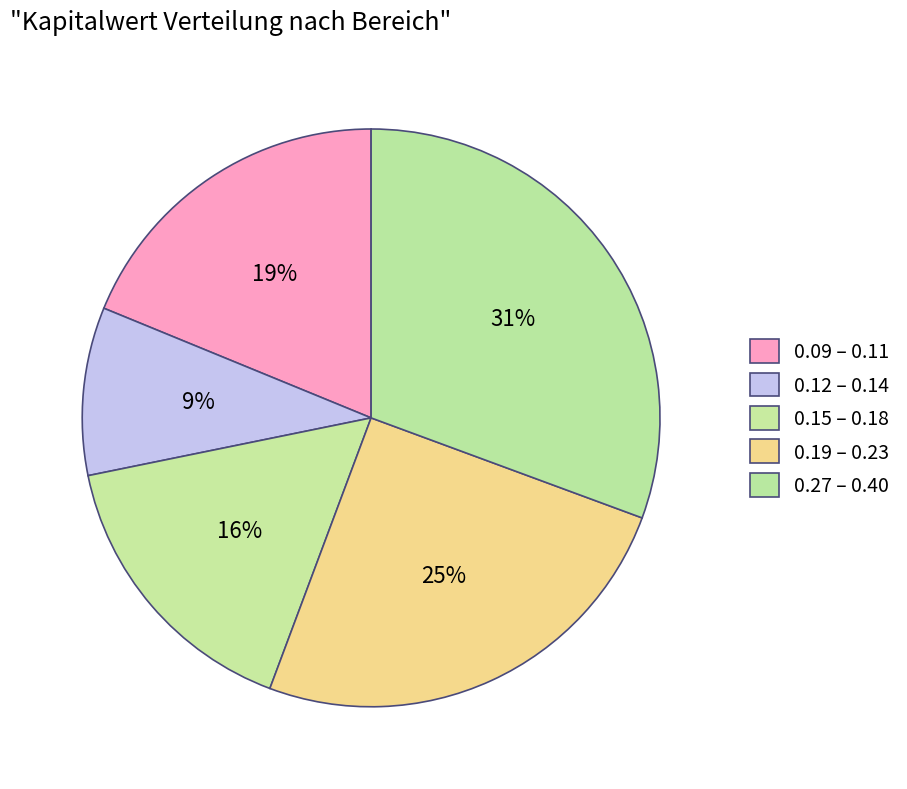

How many slices are in this pie chart?

5